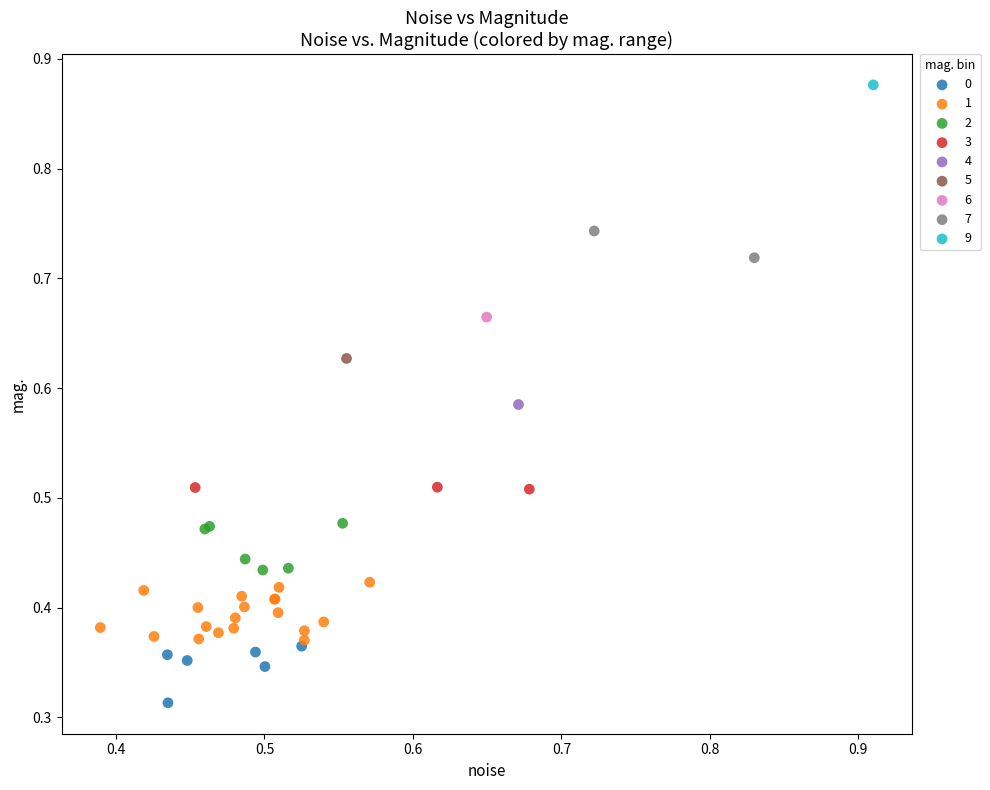

Which series contains the lowest Y value?

0